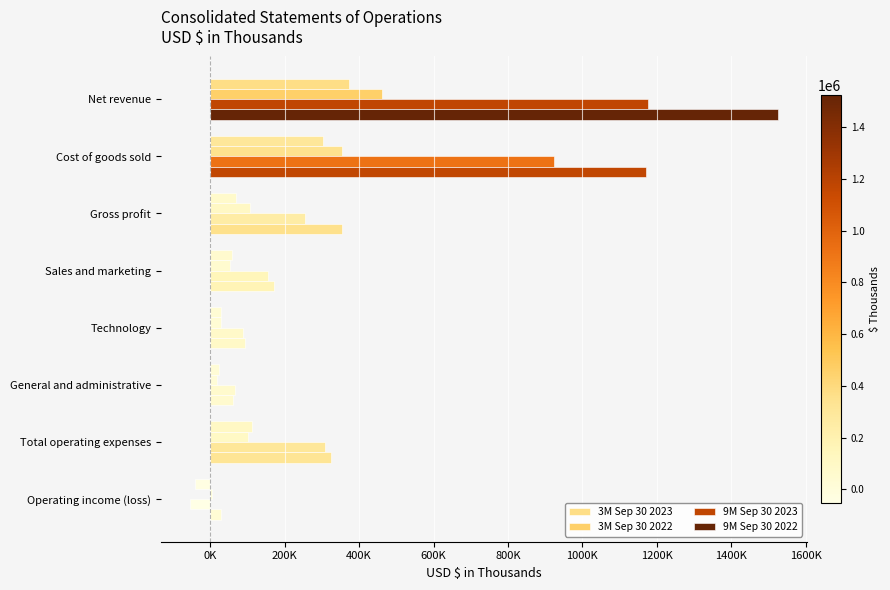

What is the average value of the 9M Sep 30 2022 series?

465850